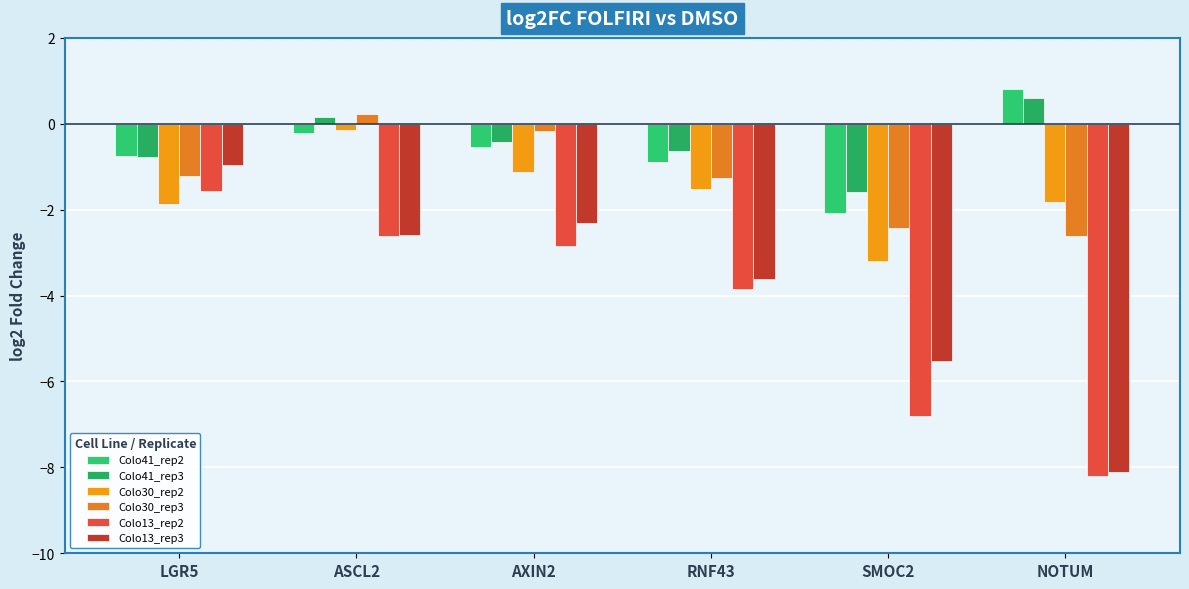

Which series changed the most between LGR5 and RNF43?

Colo13_rep3